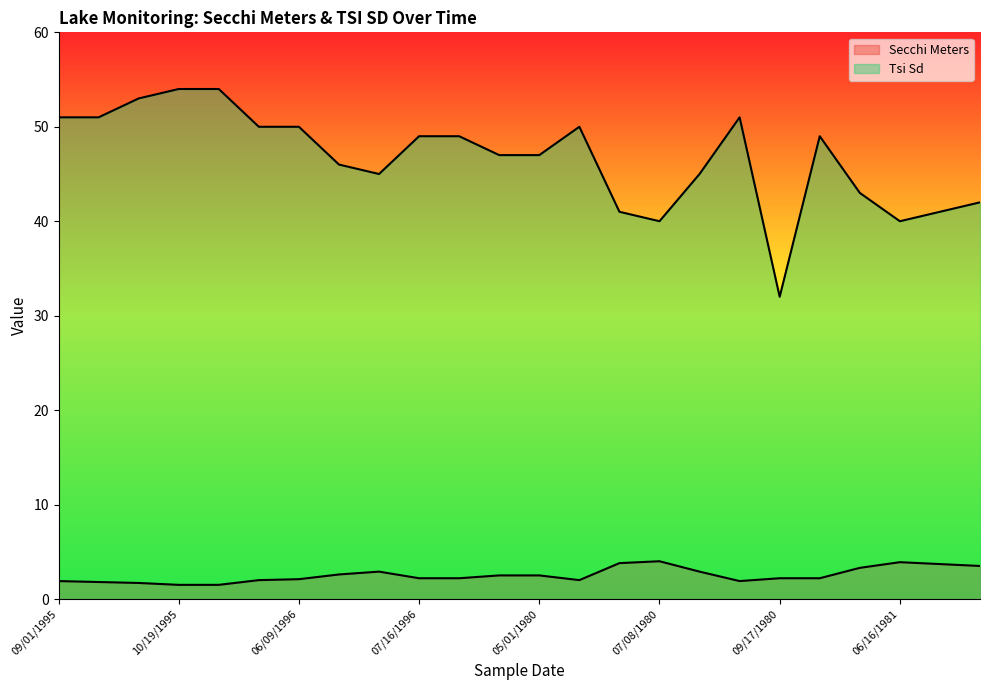

What is the sum of the Secchi Meters values at 09/01/1995 and 05/01/1980?

4.4